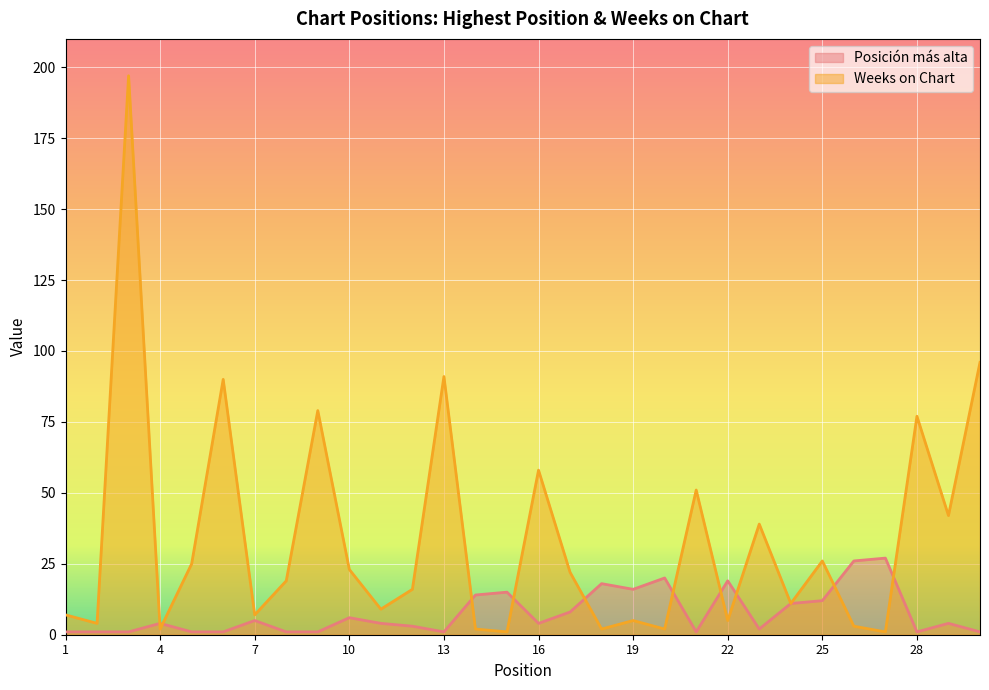

What is the sum of all Weeks on Chart values?

1012